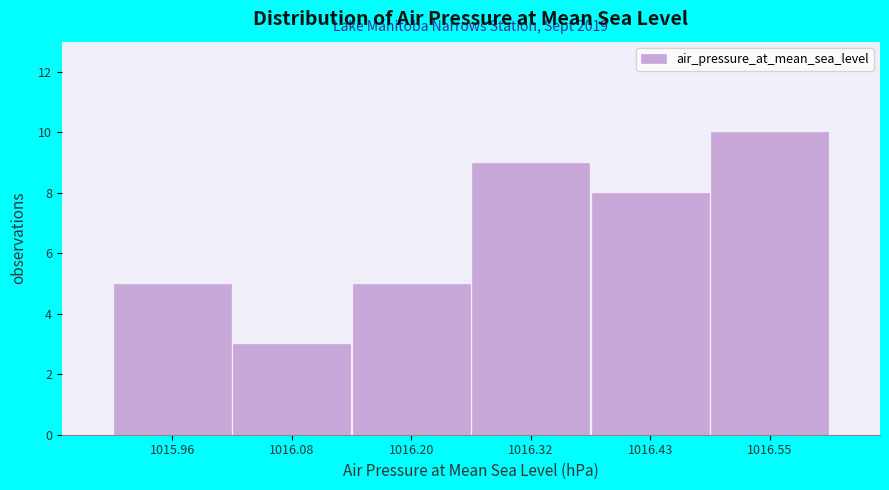

Reading right to left, what are all the values shown in this chart?

1016.55=10	1016.43=8	1016.32=9	1016.20=5	1016.08=3	1015.96=5